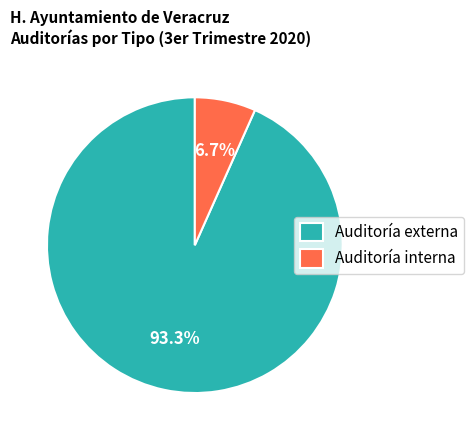

To the nearest percent, what portion does Auditoría externa represent?

93%